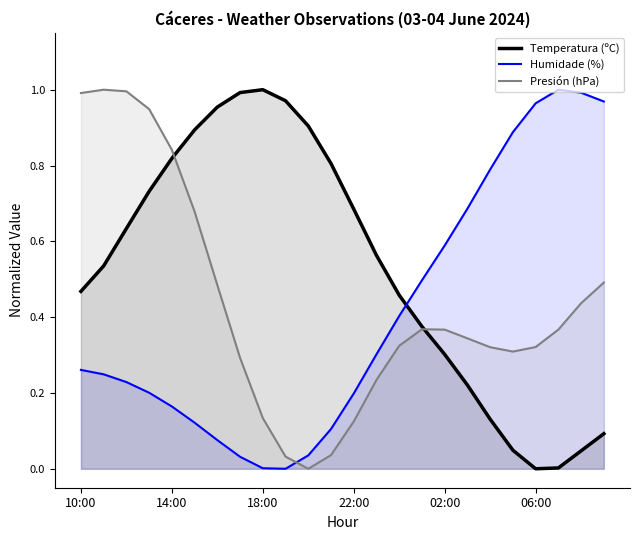

Which series has the largest total across all categories?

Temperatura (ºC)